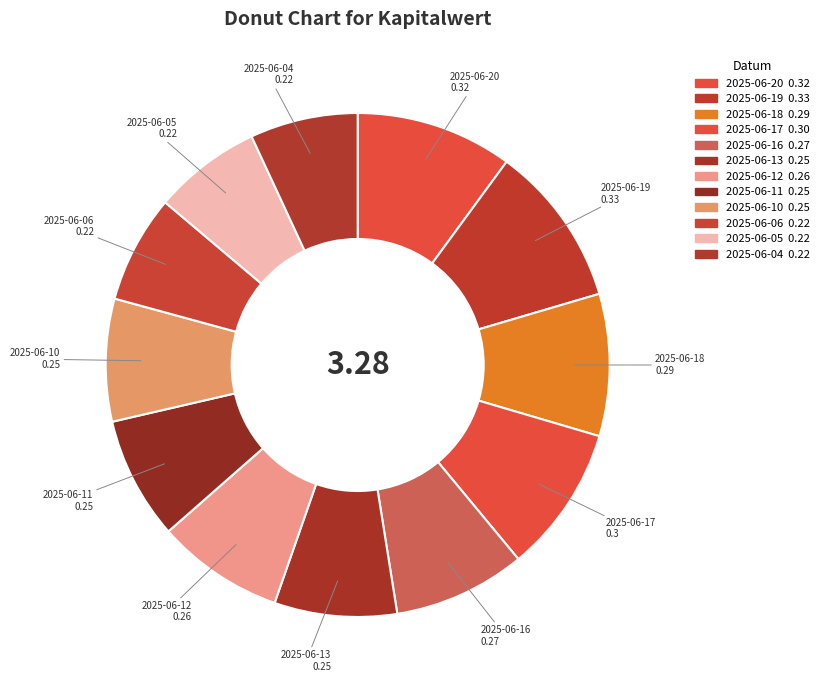

What is the change in value from 2025-06-19 to 2025-06-05?

-0.1